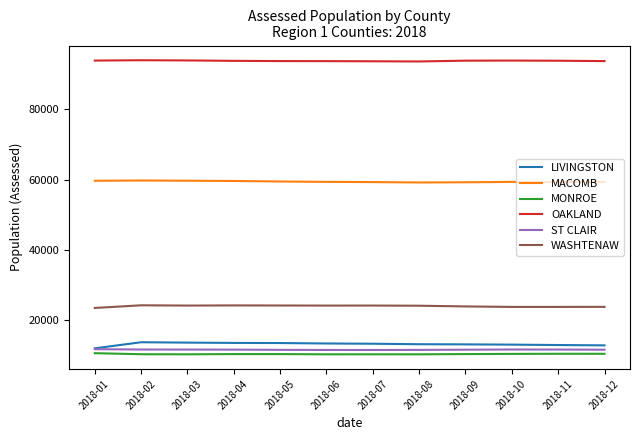

True or false: MACOMB and MONROE cross at least once.

False